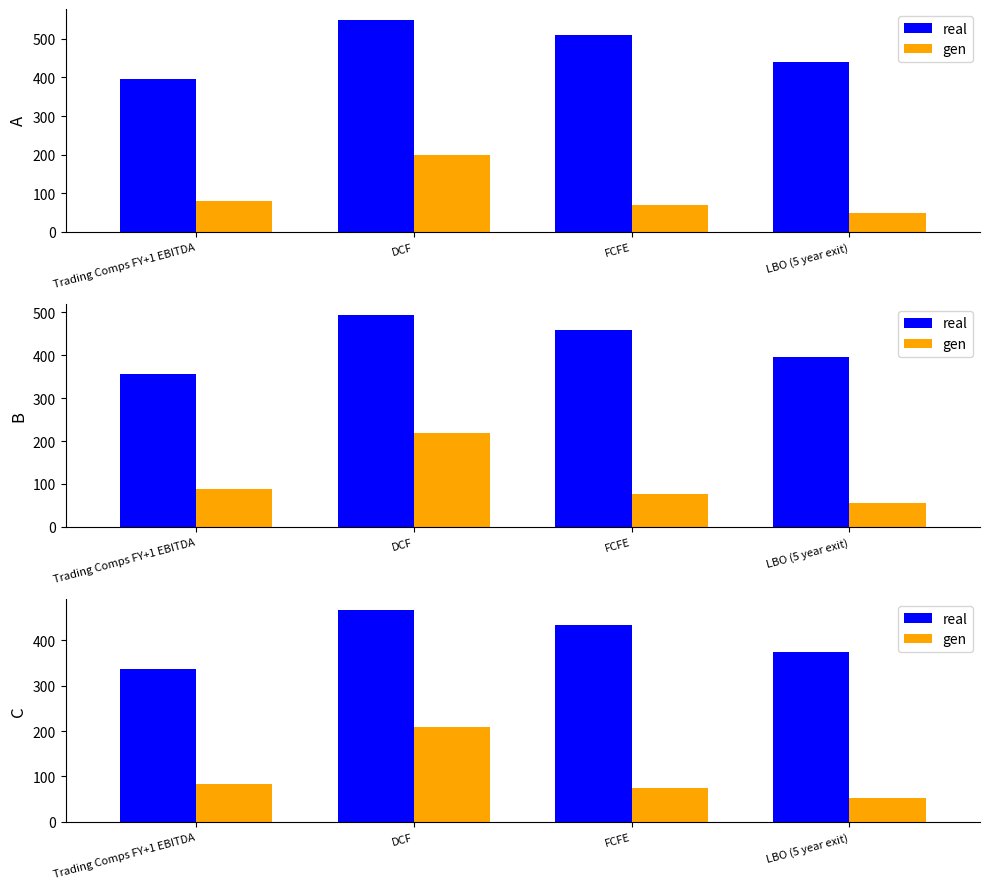

At Trading Comps FY+1 EBITDA, list the series in order from largest to smallest.

real, gen